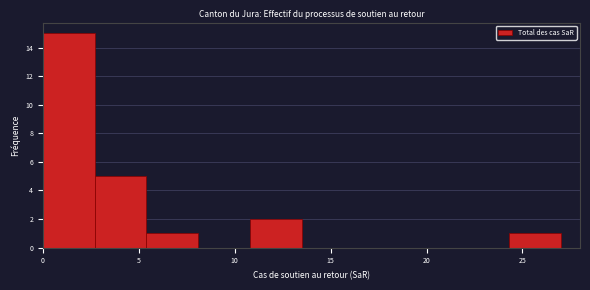

How tall is the bar that spans 24.3 to 27.0 on the x-axis? Neither the bar edges nor the heights are printed on the chart, so give them approximately, as read against the axes.

1